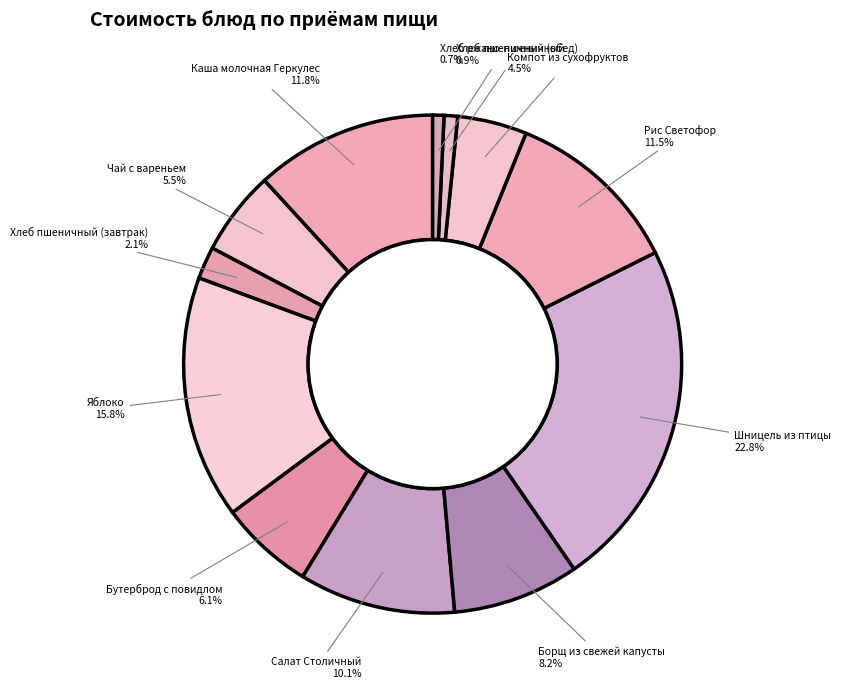

Count the number of slices in the pie.

12